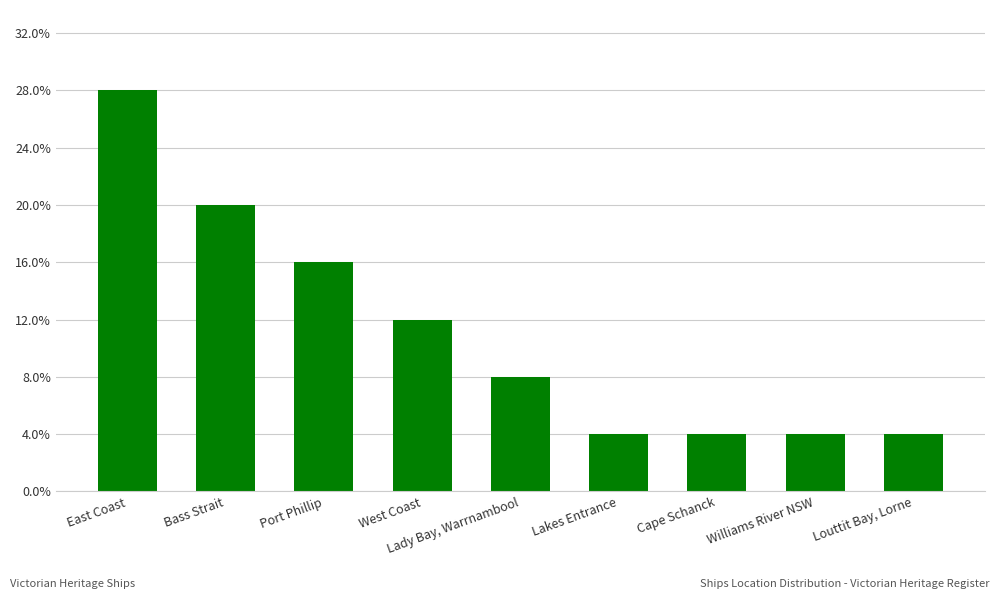

Are the bars grouped side by side (vs. stacked)?

No